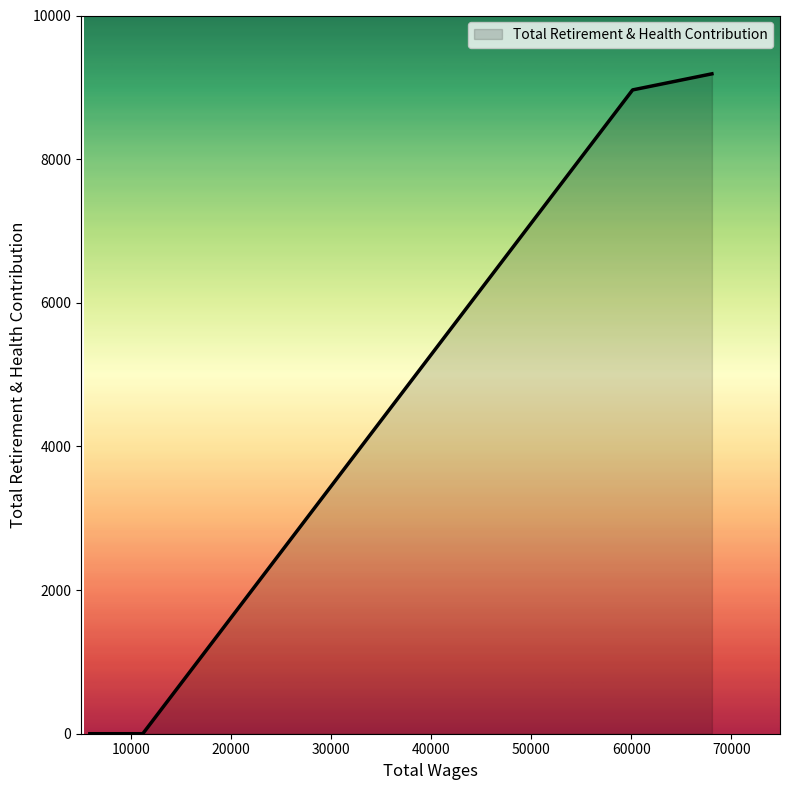

What is the greatest value displayed?

9188